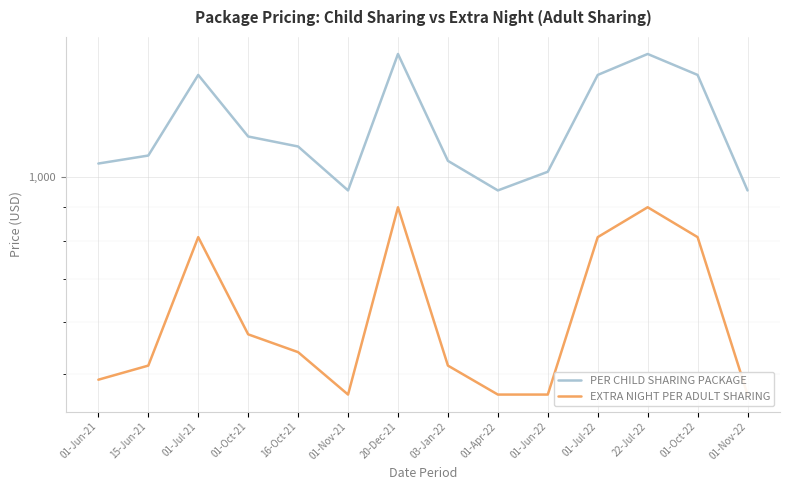

How many values in the EXTRA NIGHT PER ADULT SHARING series are below 540?

7